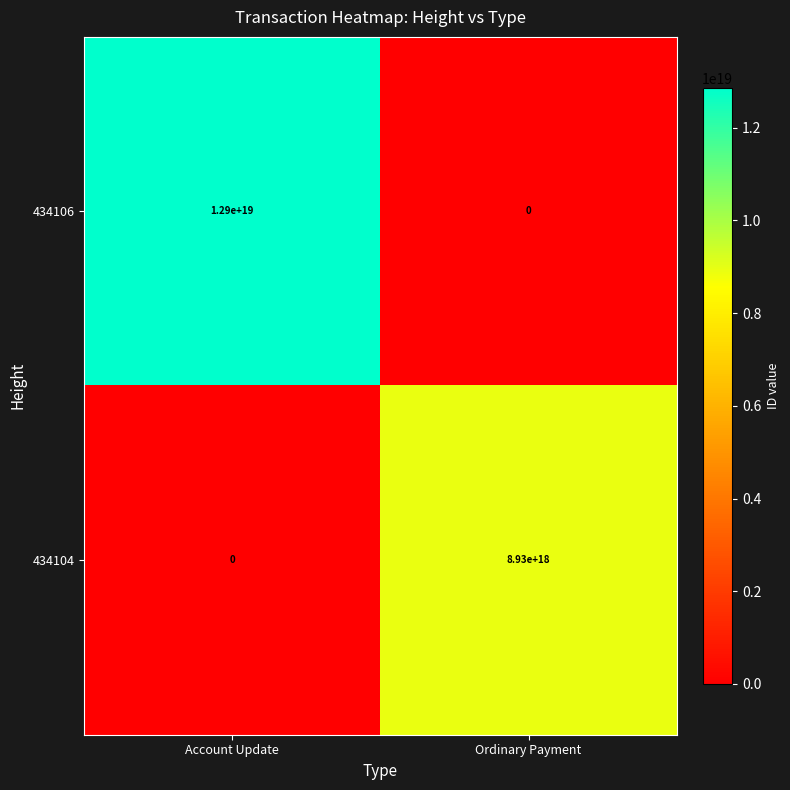

List the series in order of their overall mean, lowest first.

434104, 434106